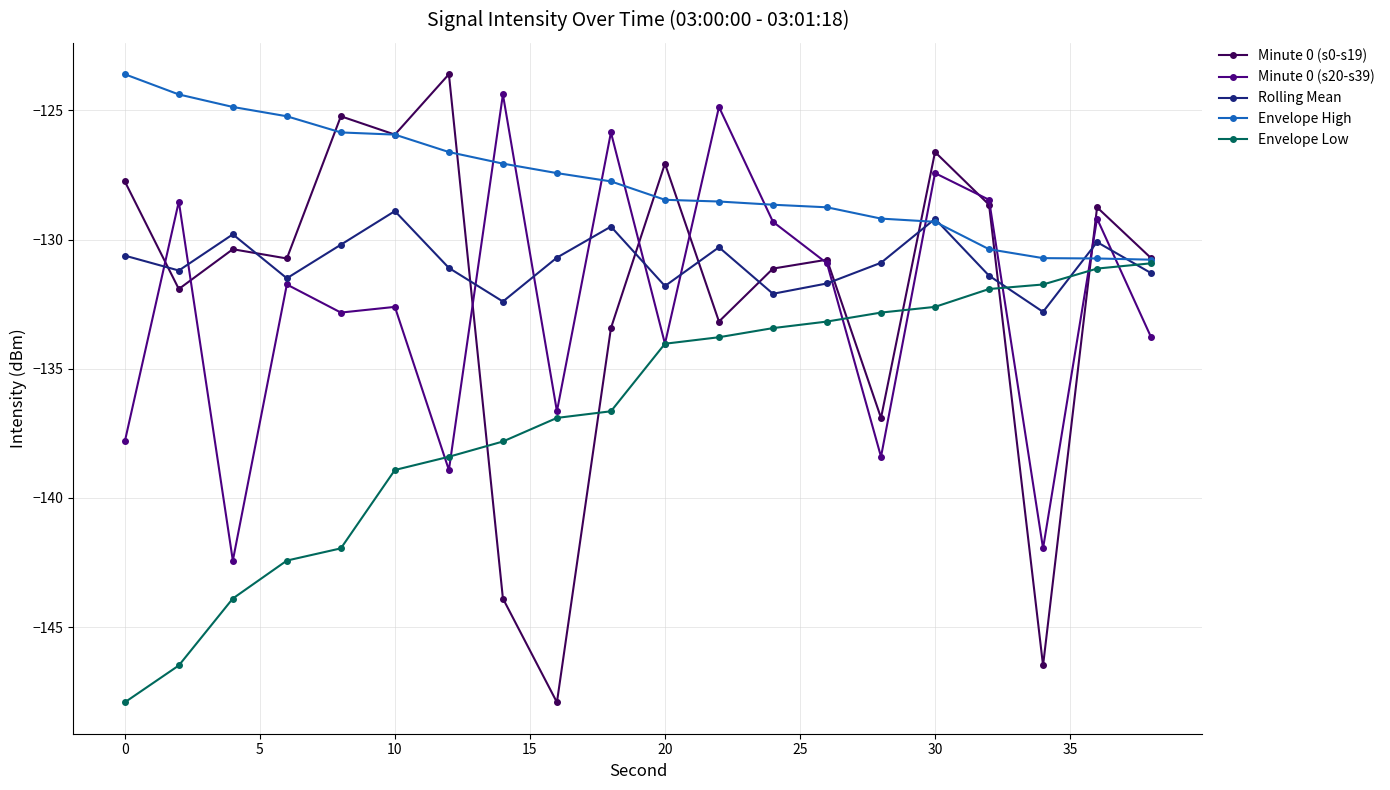

What is the smallest value displayed?

-147.9